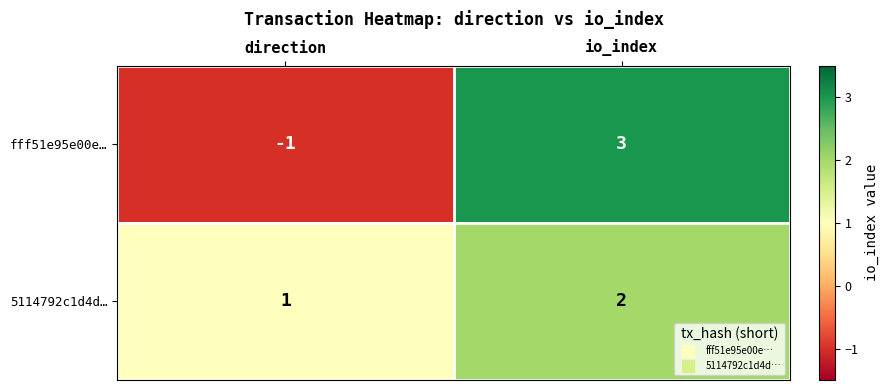

At how many categories does at least one series exceed 2?

1